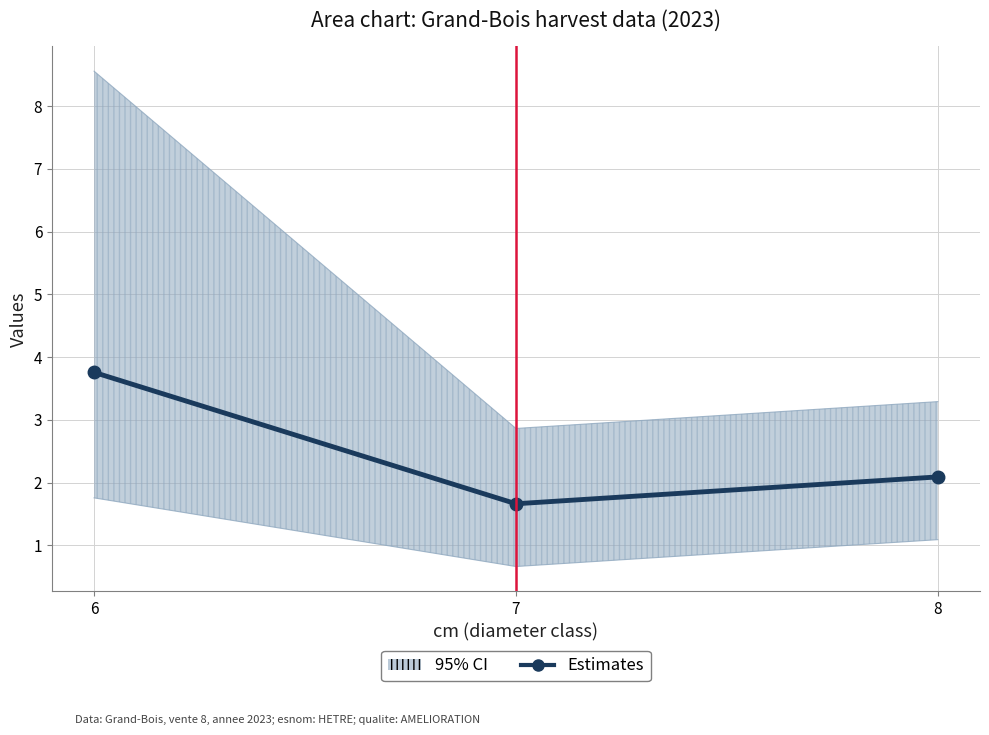

What is the difference between the values at 8 and 6?

1.7